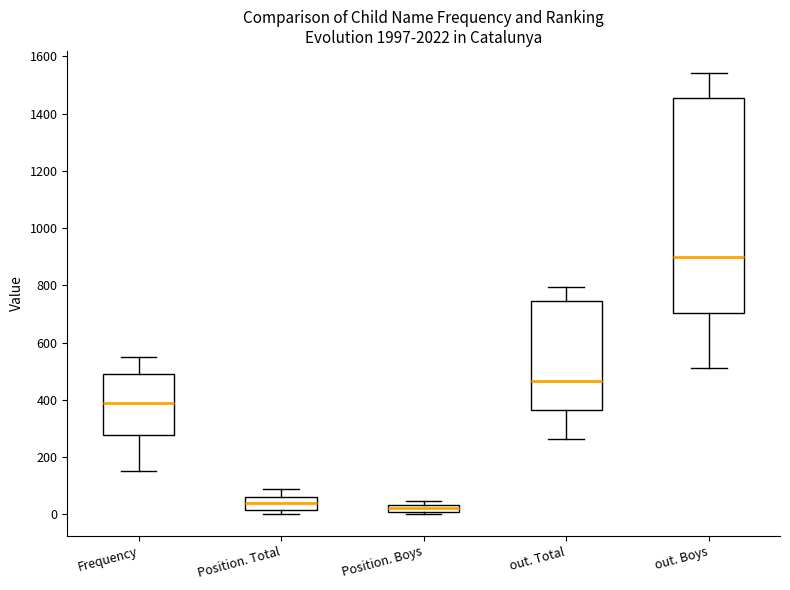

Which box is the tallest, from its lower edge to its upper edge?

out. Boys